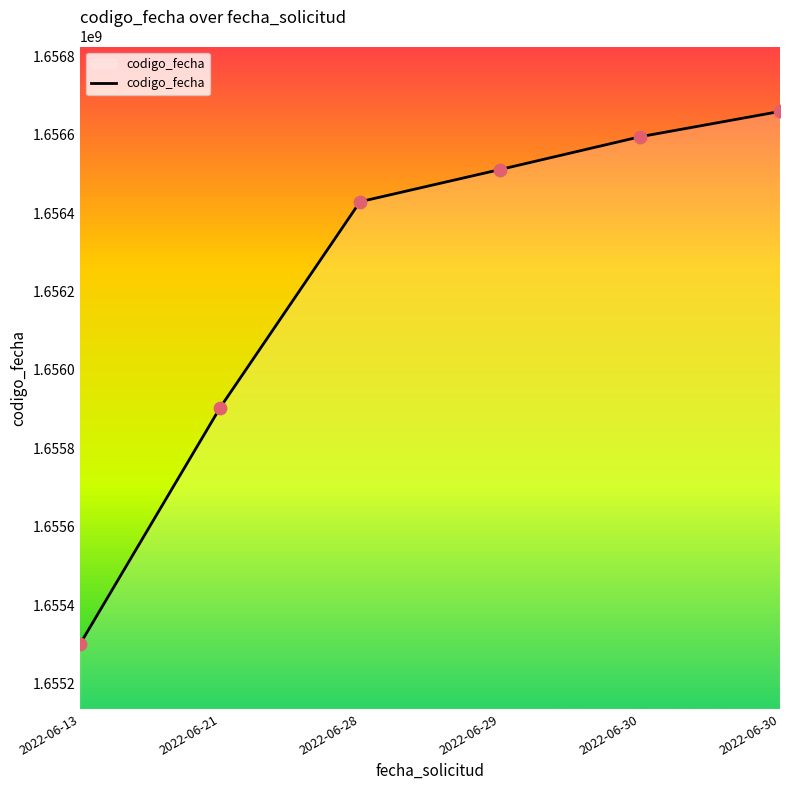

Is this an area chart (filled region under the line)?

Yes